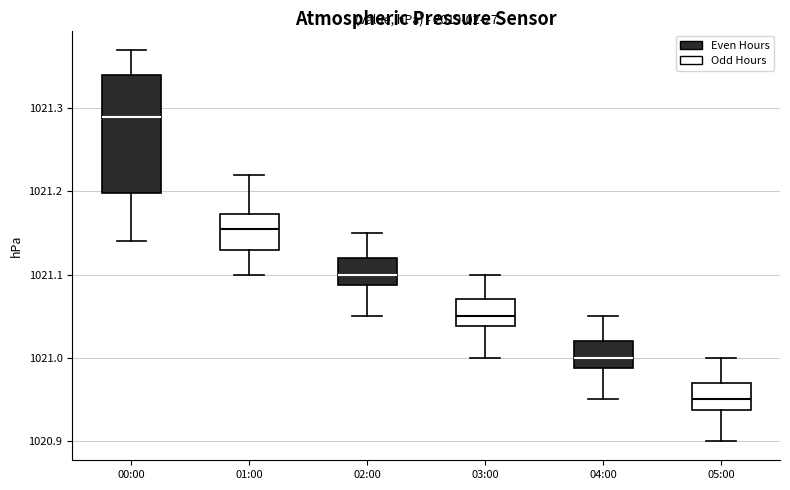

Reading left to right, read every box against the y-axis: the position of its median line, the range the box covers, and the ends of its whiskers. The values are not printed on the chart, so give them approximately, as read against the axis.

00:00: median 1021.29, box 1021.20 to 1021.34, whiskers 1021.14 to 1021.37
01:00: median 1021.16, box 1021.13 to 1021.17, whiskers 1021.10 to 1021.22
02:00: median 1021.10, box 1021.09 to 1021.12, whiskers 1021.05 to 1021.15
03:00: median 1021.05, box 1021.04 to 1021.07, whiskers 1021.00 to 1021.10
04:00: median 1021.00, box 1020.99 to 1021.02, whiskers 1020.95 to 1021.05
05:00: median 1020.95, box 1020.94 to 1020.97, whiskers 1020.90 to 1021.00